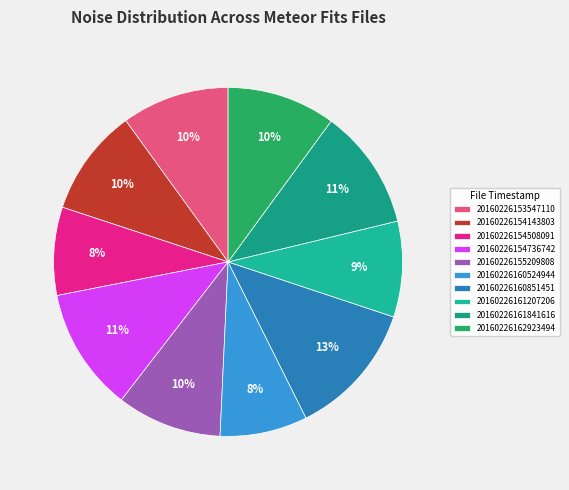

What is the total percentage of 20160226153547110 and 20160226161207206?

18.9%